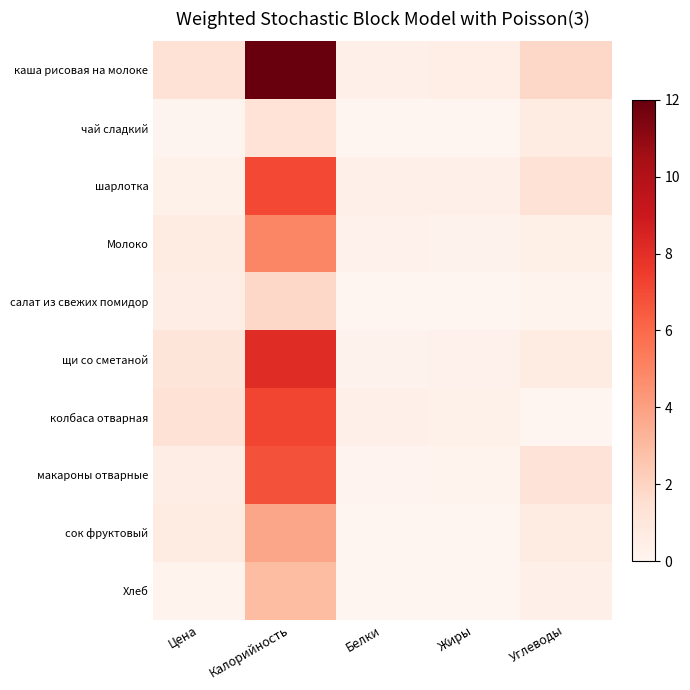

Reading left to right, what are all the values shown in this chart?

каша рисовая на молоке: Цена=1.3	Калорийность=12.0	Белки=0.4	Жиры=0.5	Углеводы=1.8
чай сладкий: Цена=0.1	Калорийность=1.3	Белки=0.0	Жиры=0.0	Углеводы=0.6
шарлотка: Цена=0.3	Калорийность=7.1	Белки=0.4	Жиры=0.4	Углеводы=1.3
Молоко: Цена=0.7	Калорийность=4.9	Белки=0.3	Жиры=0.2	Углеводы=0.5
салат из свежих помидор: Цена=0.6	Калорийность=1.8	Белки=0.0	Жиры=0.0	Углеводы=0.2
щи со сметаной: Цена=1.2	Калорийность=8.1	Белки=0.2	Жиры=0.3	Углеводы=0.7
колбаса отварная: Цена=1.4	Калорийность=7.2	Белки=0.4	Жиры=0.3	Углеводы=0.0
макароны отварные: Цена=0.5	Калорийность=6.8	Белки=0.1	Жиры=0.2	Углеводы=1.2
сок фруктовый: Цена=0.7	Калорийность=3.8	Белки=0.0	Жиры=0.0	Углеводы=0.7
Хлеб: Цена=0.2	Калорийность=2.9	Белки=0.0	Жиры=0.0	Углеводы=0.4